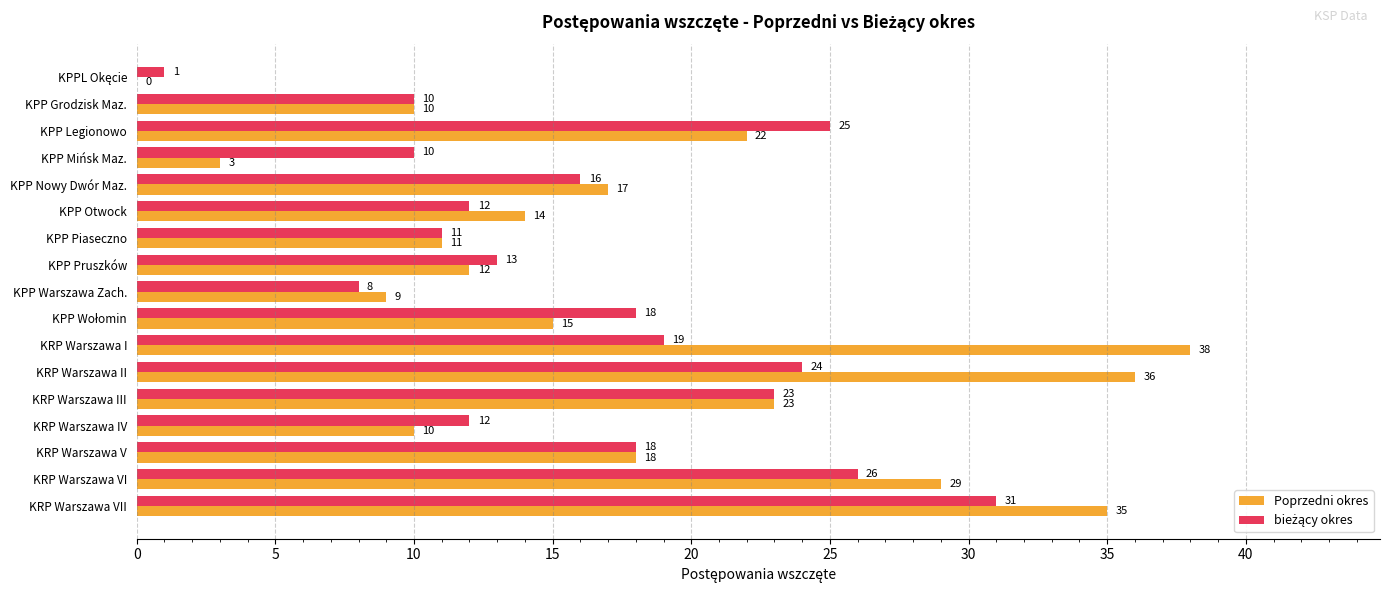

Which series has the largest total across all categories?

Poprzedni okres